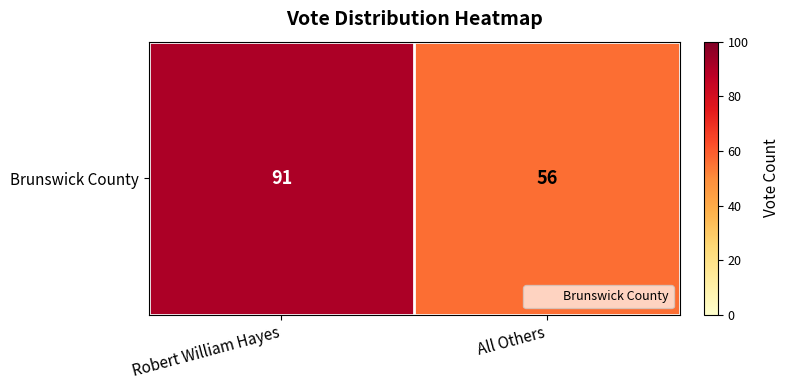

Between Robert William Hayes and All Others, which is larger?

Robert William Hayes